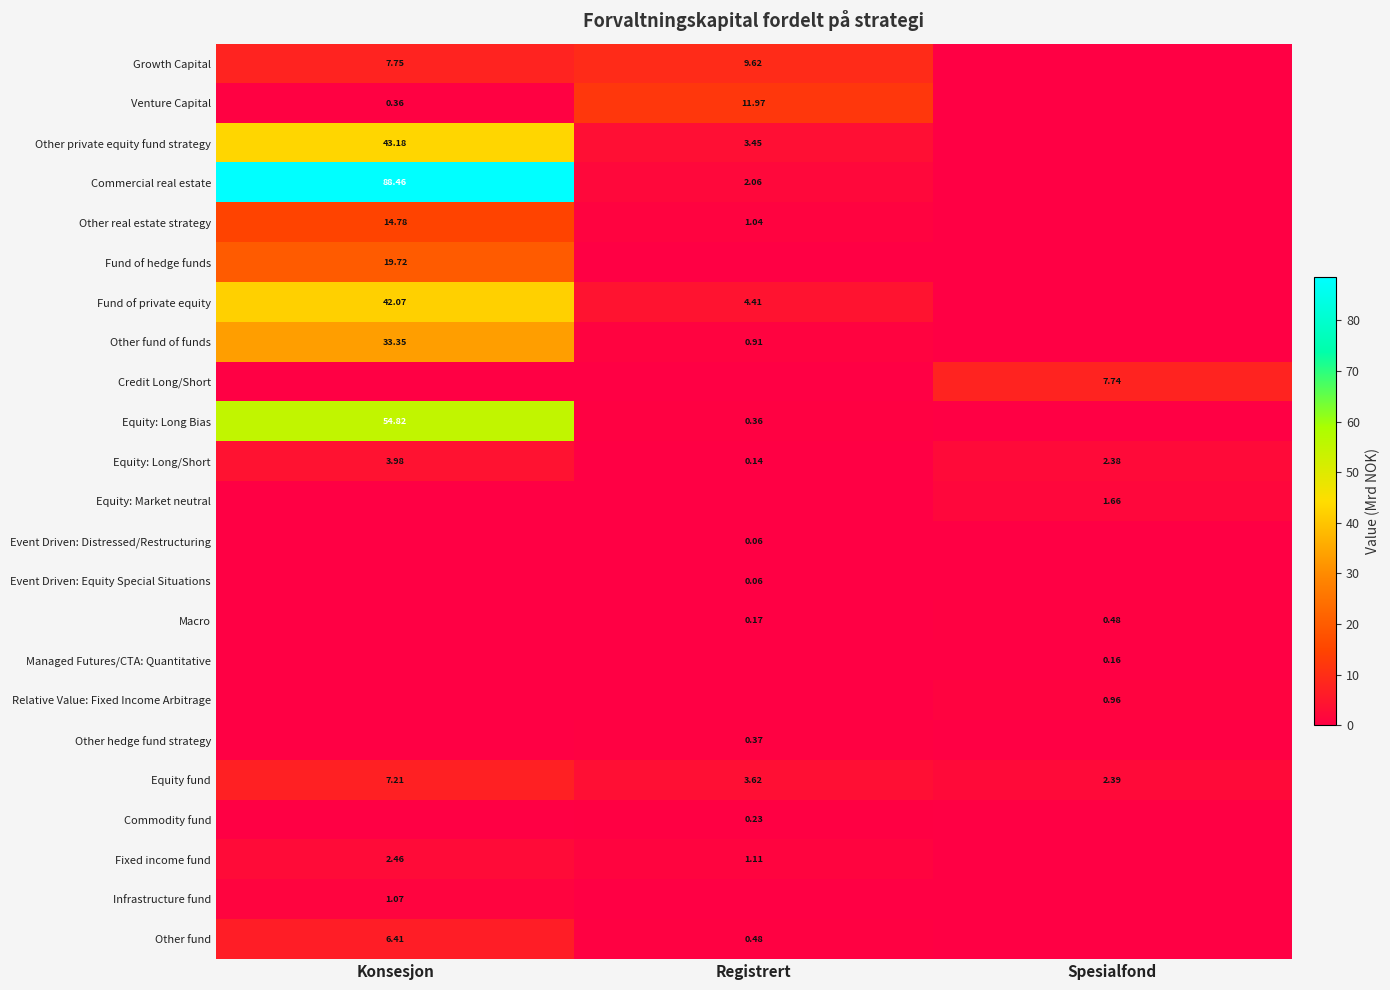

Is the value of Commodity fund at Registrert greater than the value of Other fund at Registrert?

No